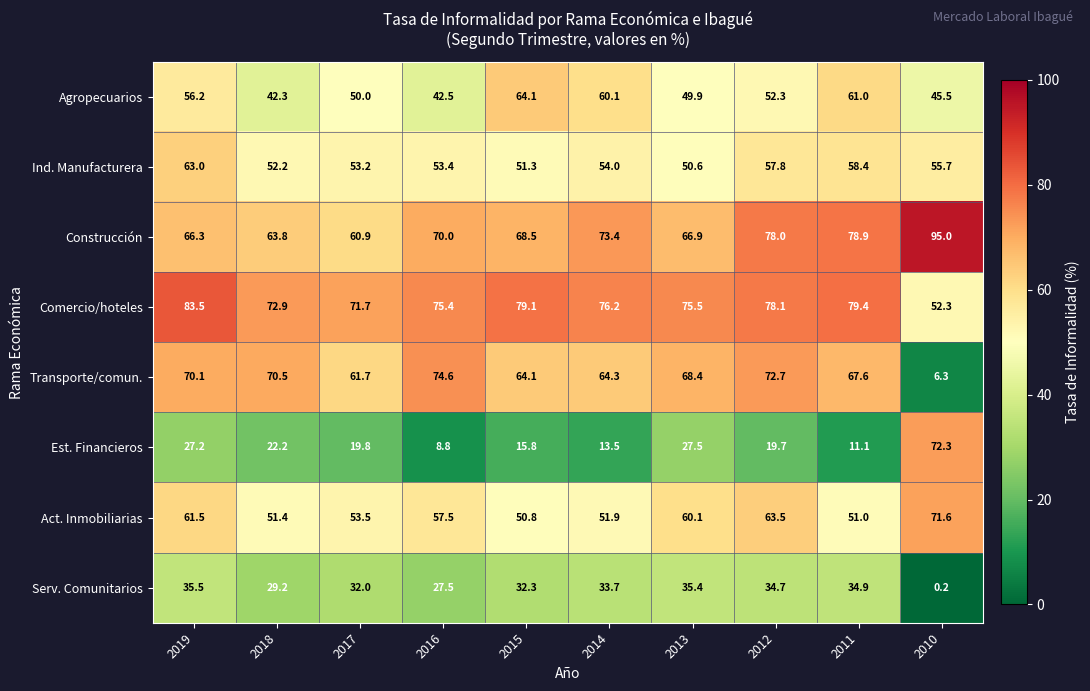

What is the greatest value displayed?

95.0